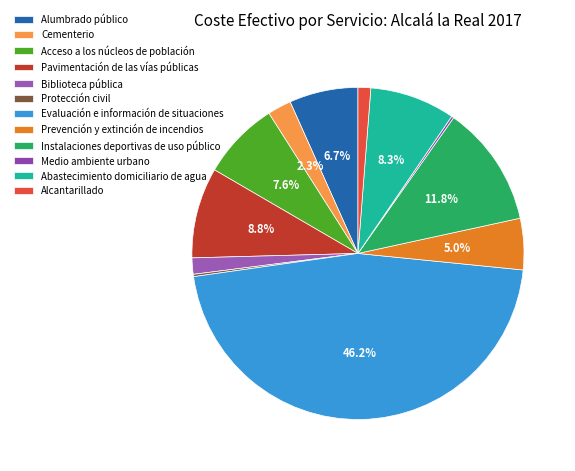

To the nearest percent, what is the combined percentage of Instalaciones deportivas de uso público and Acceso a los núcleos de población?

19%